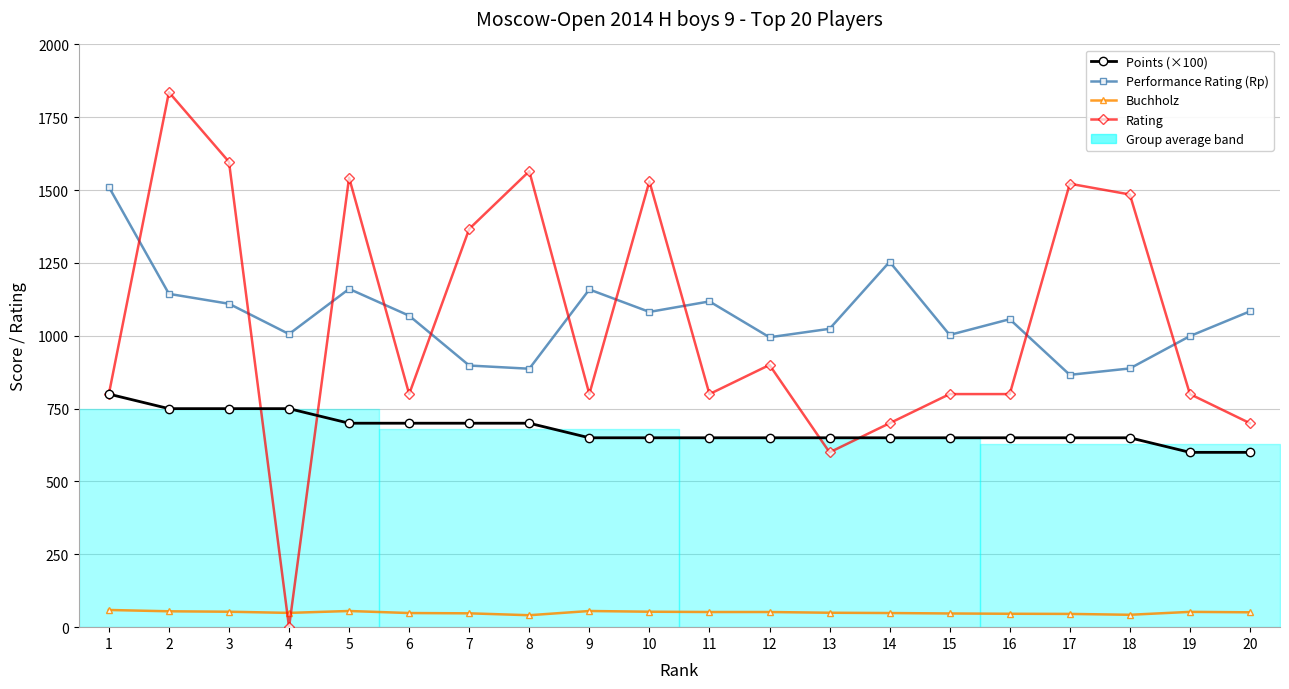

Between 16 and 13, which is larger?

16